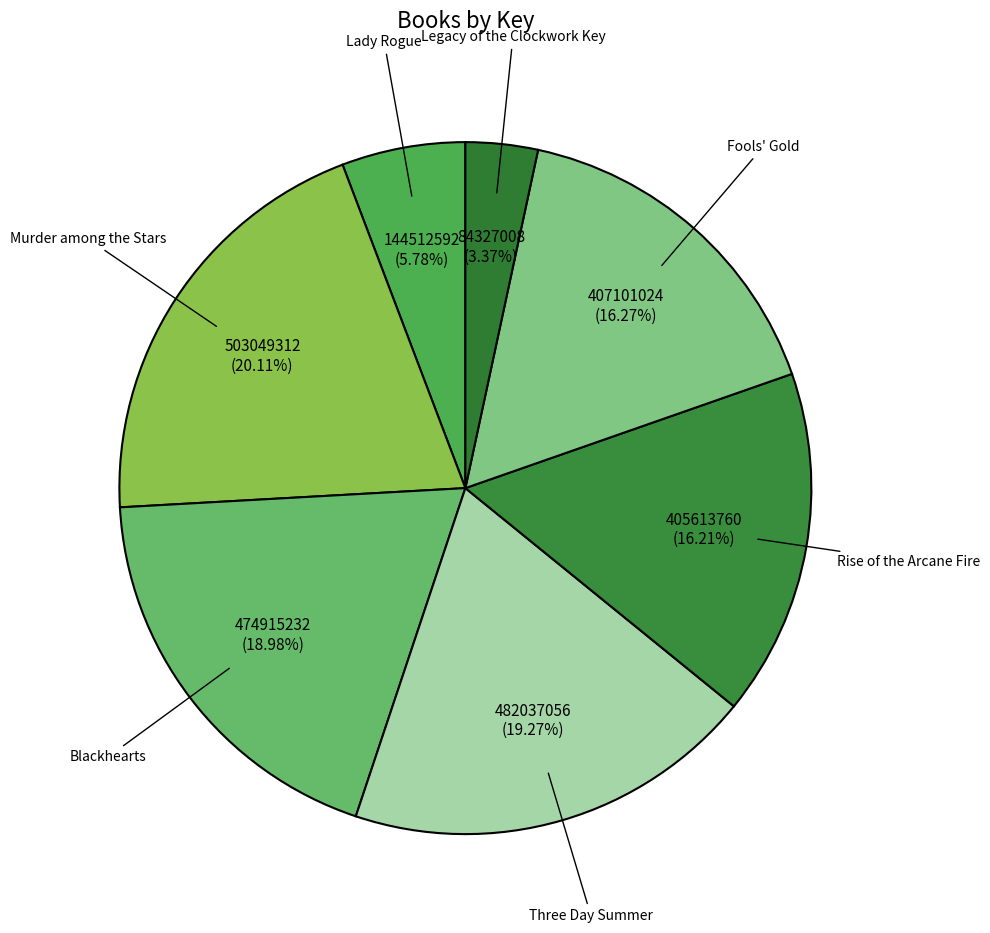

Approximately how many times larger is the value at Fools' Gold compared to Legacy of the Clockwork Key?

4.8